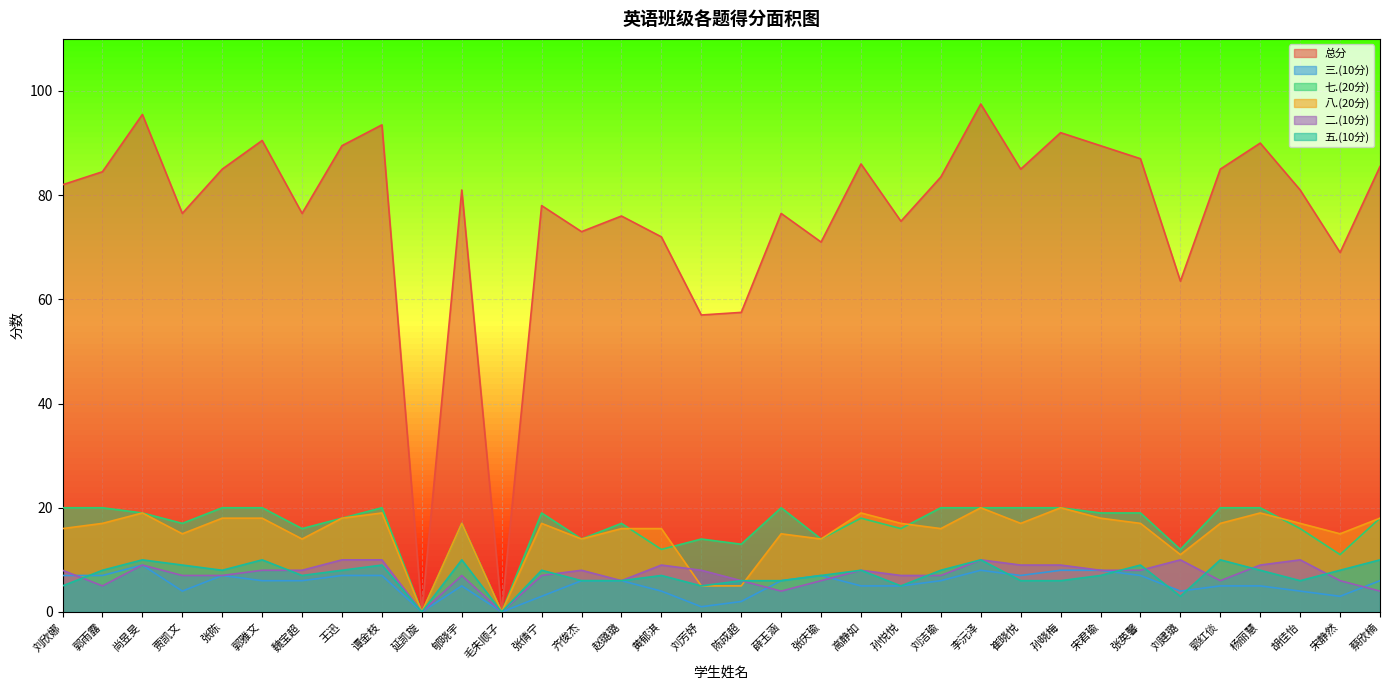

List the series in order of their peak value, highest first.

总分, 七.(20分), 八.(20分), 二.(10分), 五.(10分), 三.(10分)